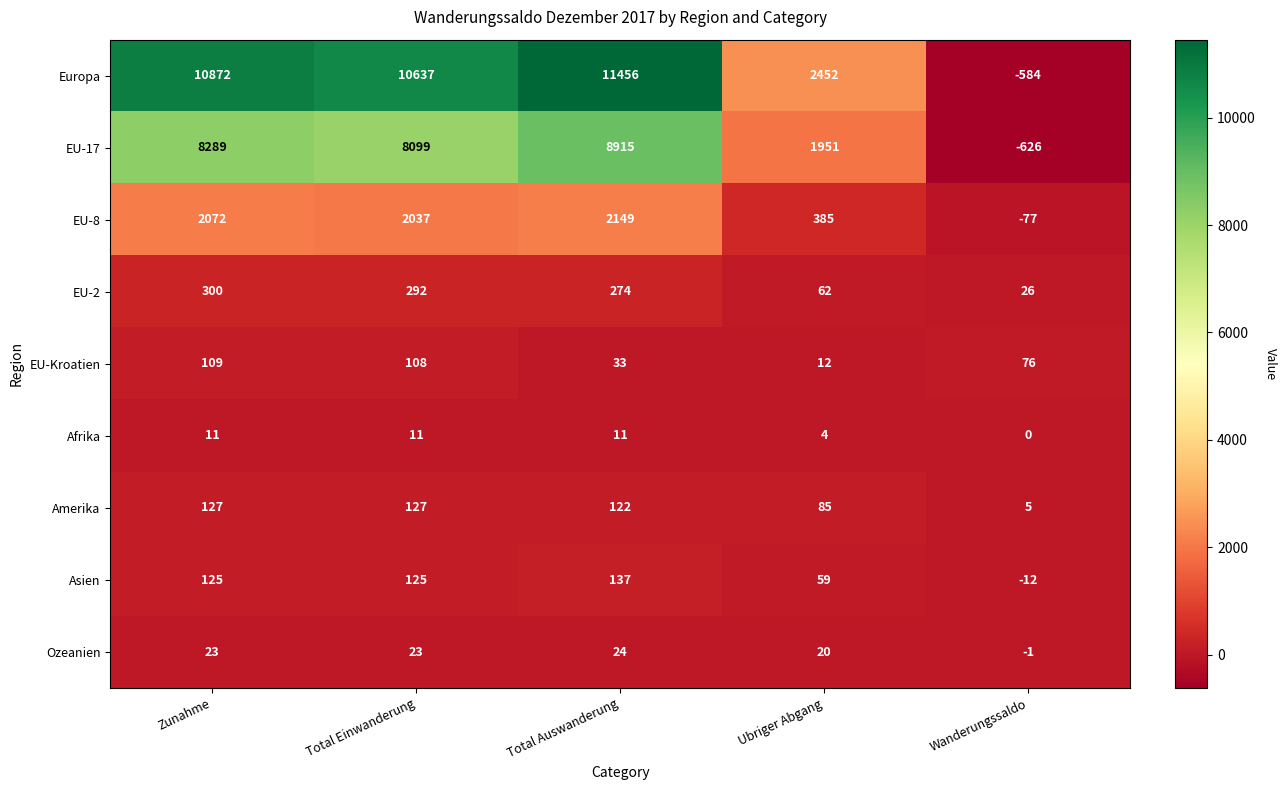

The value of Asien at Wanderungssaldo is -17. True or false?

False